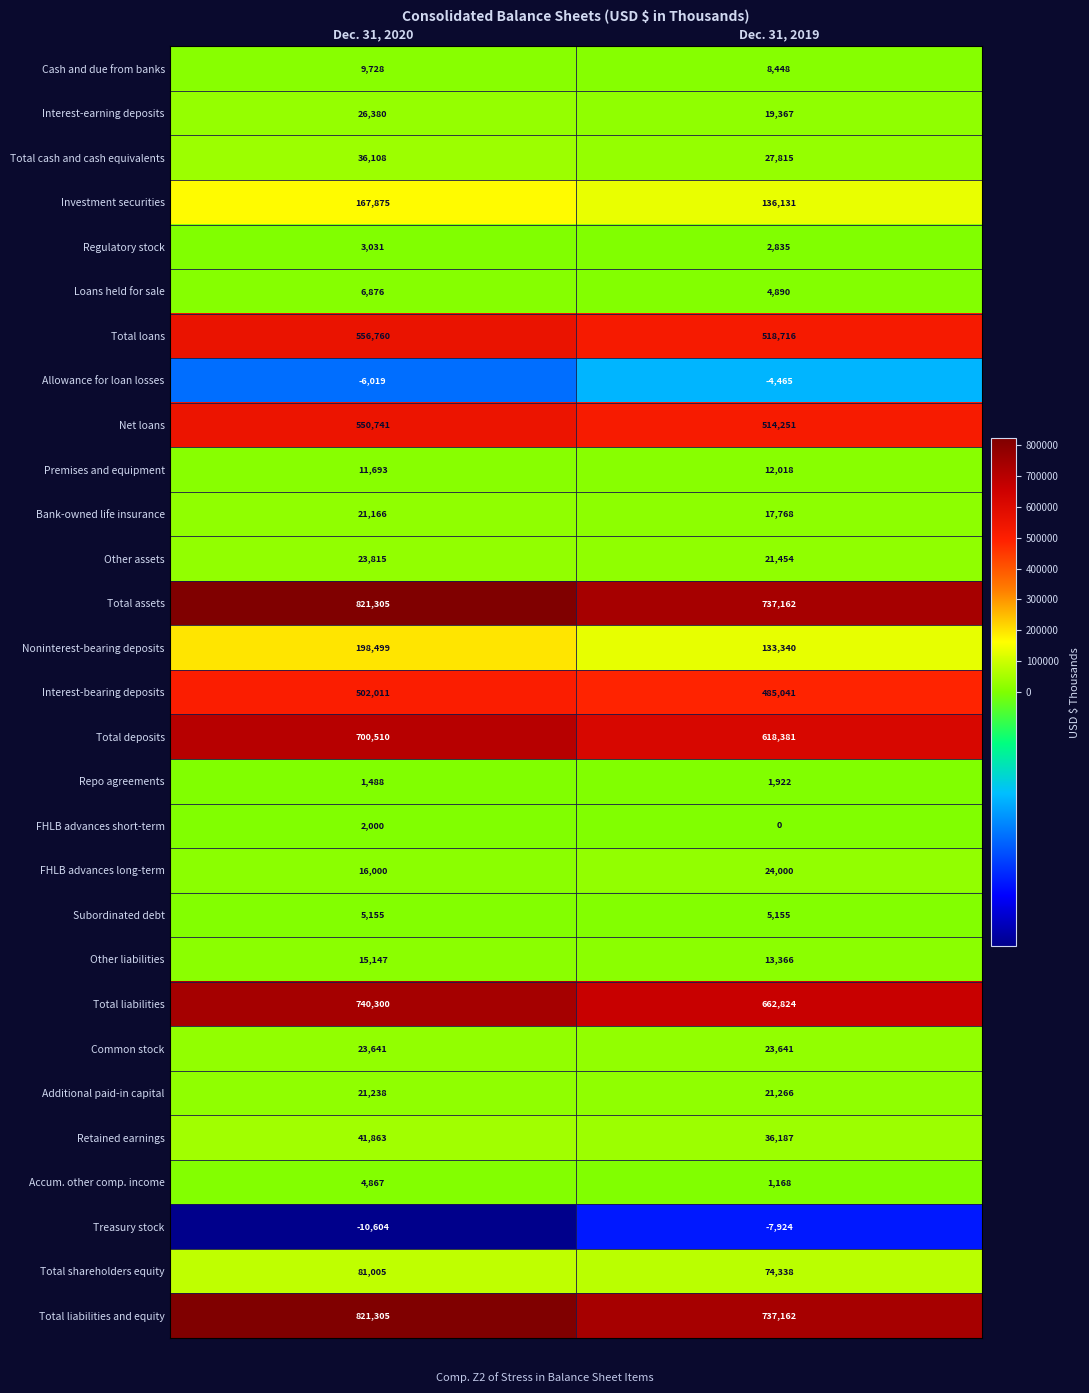

How many categories are shown in the chart?

2